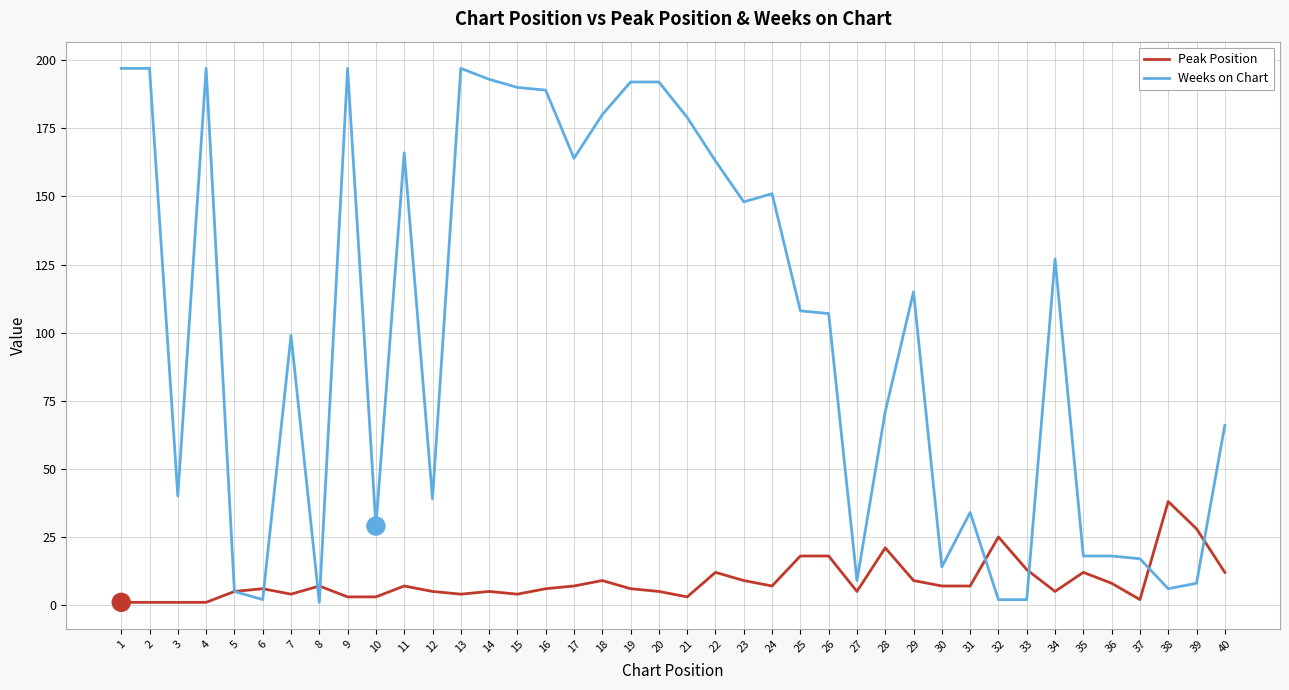

The value of Weeks on Chart at 9 is 197. True or false?

True